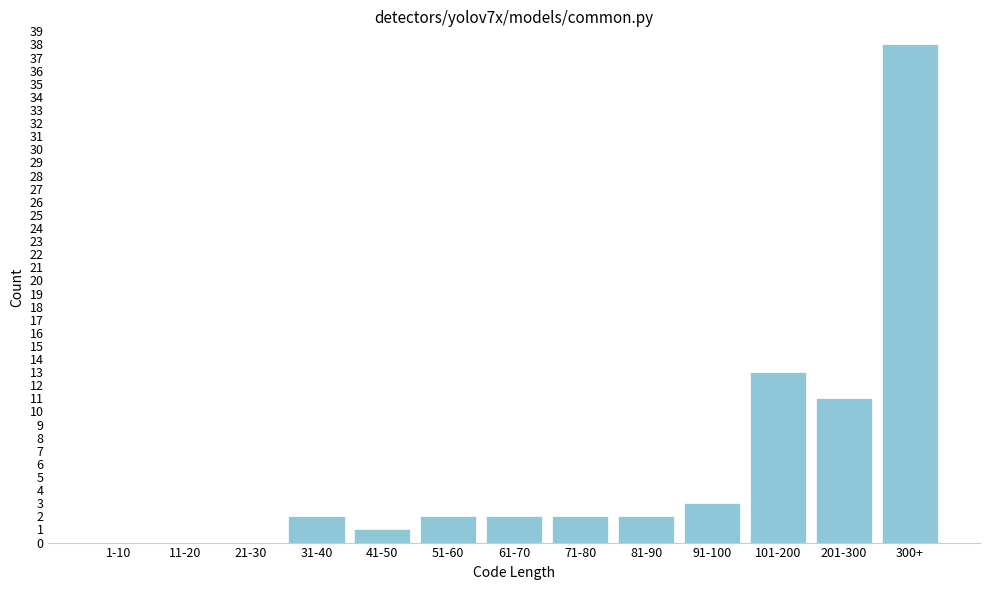

Reading left to right, list all the values displayed in this chart.

1-10=0	11-20=0	21-30=0	31-40=2	41-50=1	51-60=2	61-70=2	71-80=2	81-90=2	91-100=3	101-200=13	201-300=11	300+=38